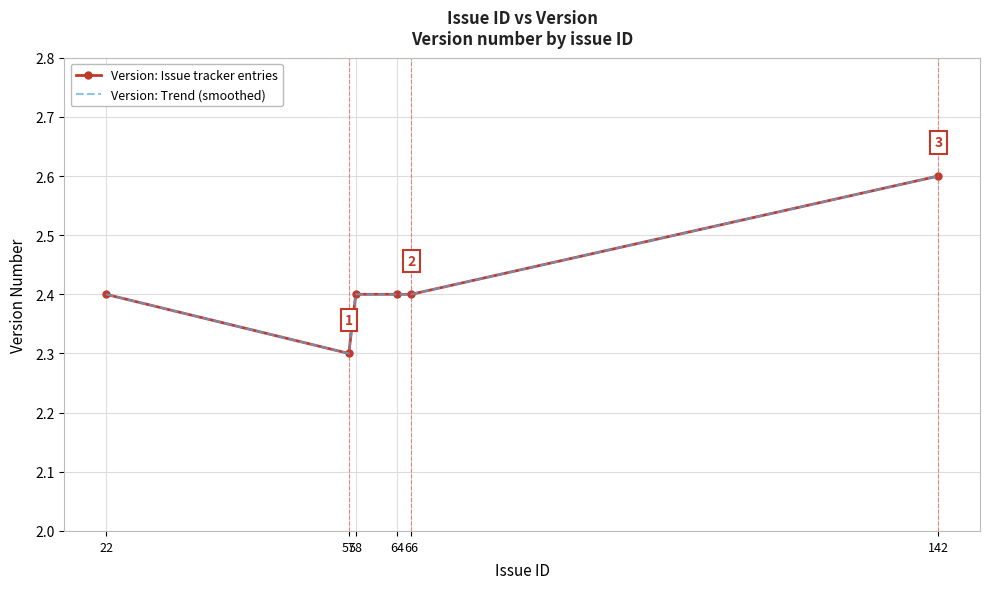

True or false: Version: Trend (smoothed) and Version: Issue tracker entries cross at least once.

False